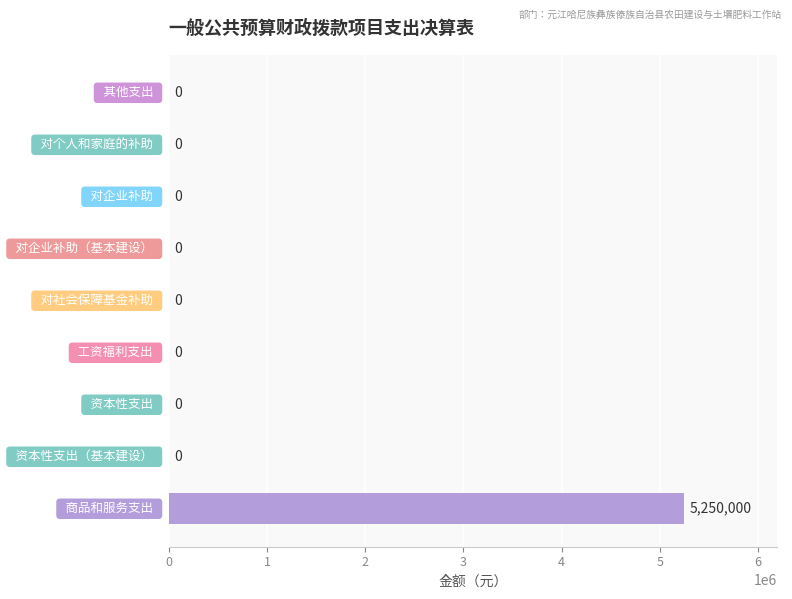

What is the greatest value displayed?

5250000